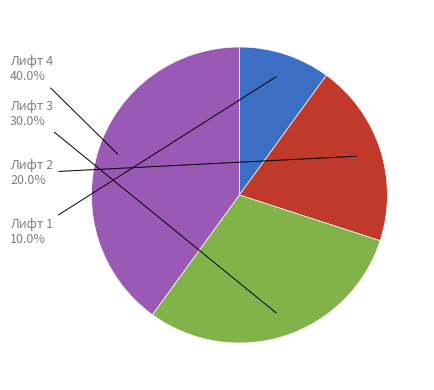

Is there any slice that represents more than half of the pie?

No